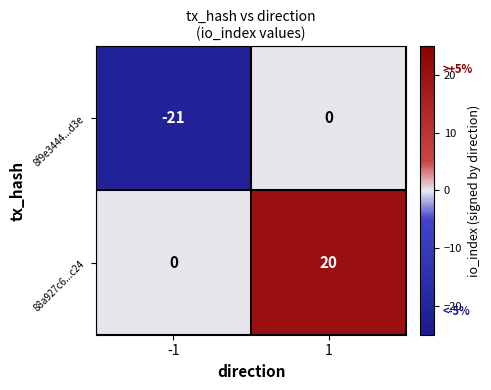

Which series has the largest range (max minus min)?

8f9e3444...d3e